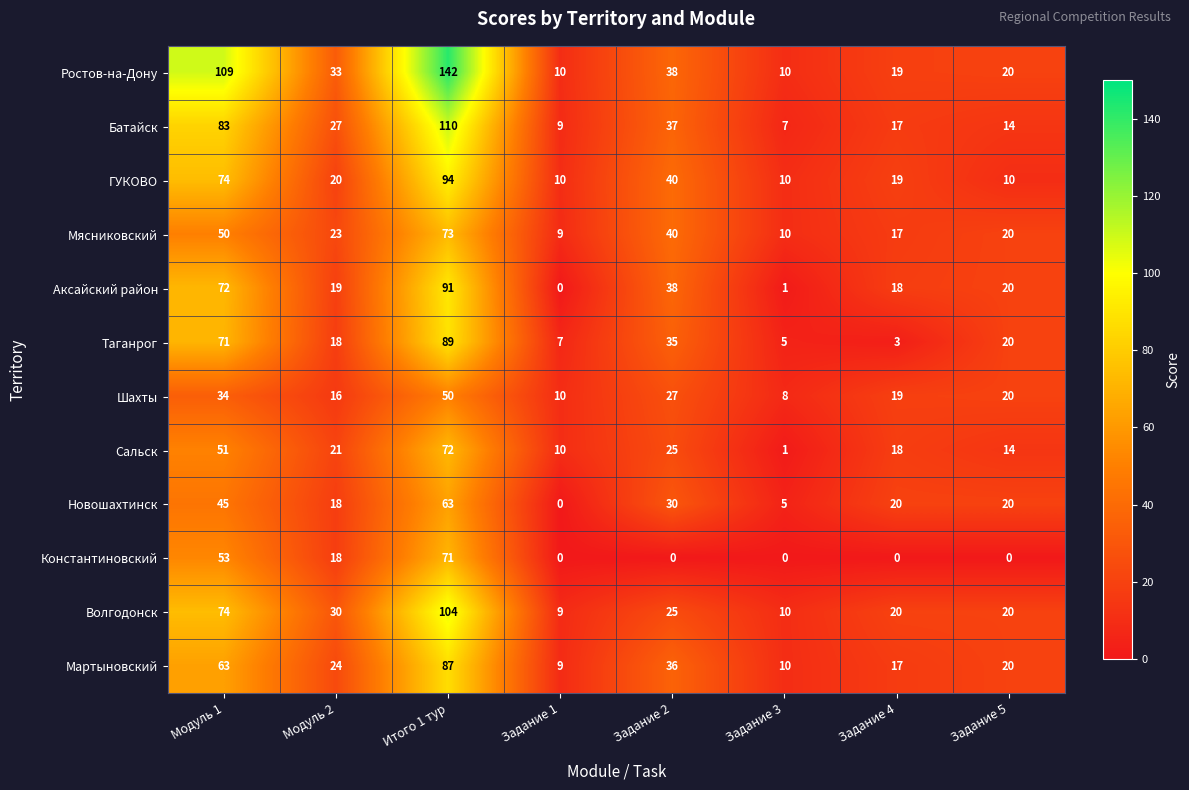

What is the sum of the Аксайский район values at Модуль 2 and Задание 4?

37